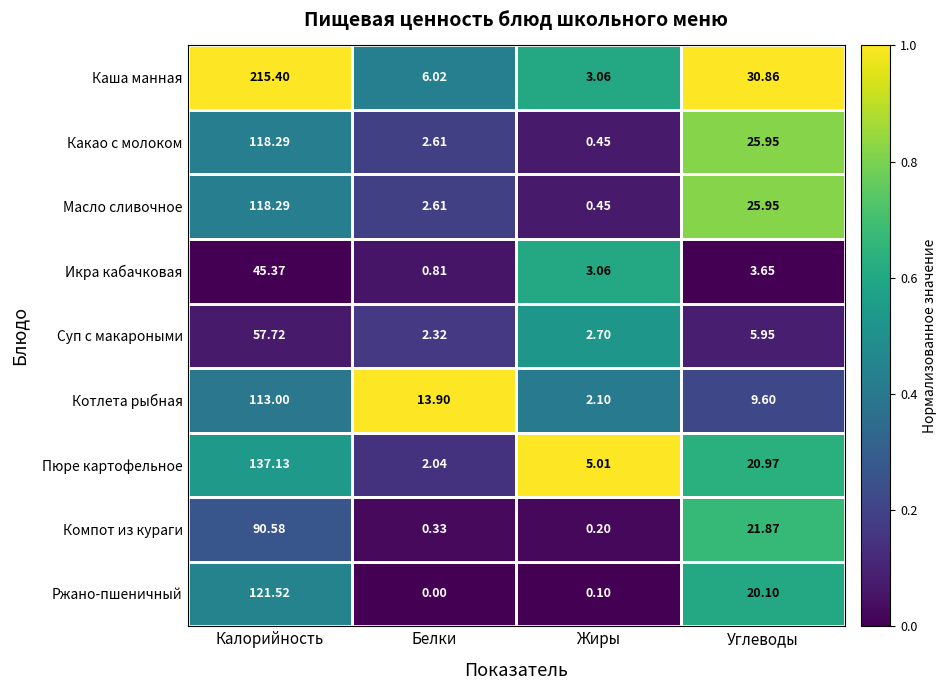

List the labels in order of Компот из кураги value, smallest first.

Жиры, Белки, Углеводы, Калорийность